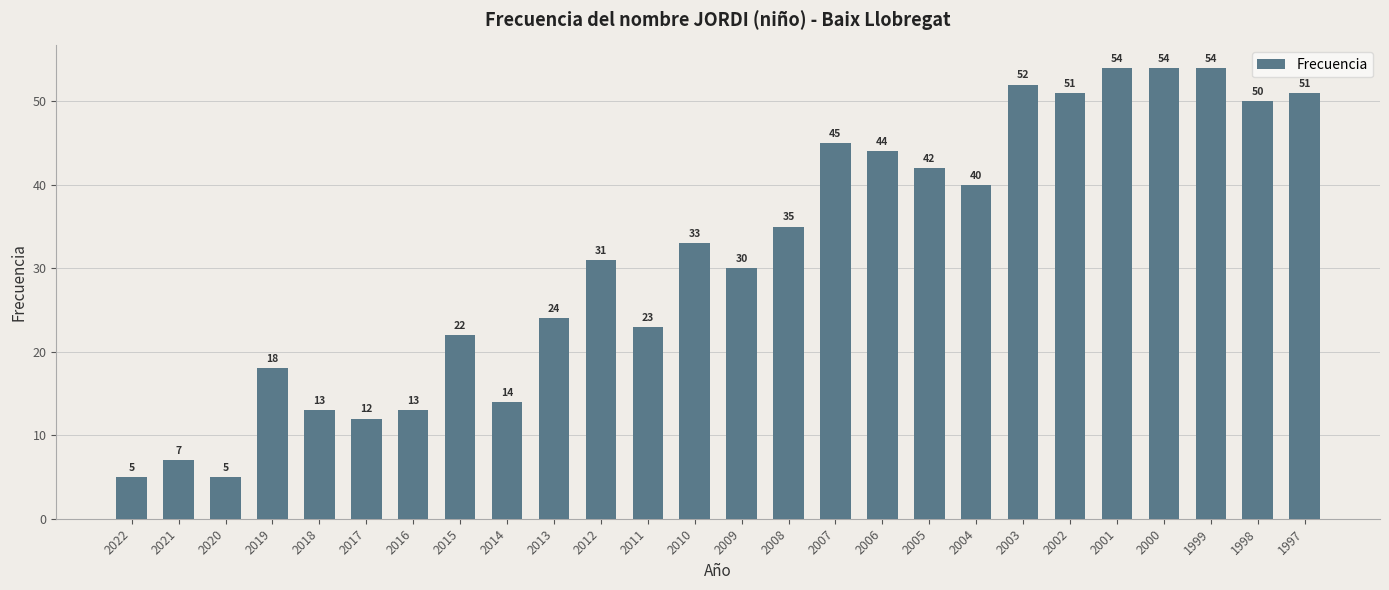

Reading right to left, transcribe all the data shown in this chart.

1997=51	1998=50	1999=54	2000=54	2001=54	2002=51	2003=52	2004=40	2005=42	2006=44	2007=45	2008=35	2009=30	2010=33	2011=23	2012=31	2013=24	2014=14	2015=22	2016=13	2017=12	2018=13	2019=18	2020=5	2021=7	2022=5